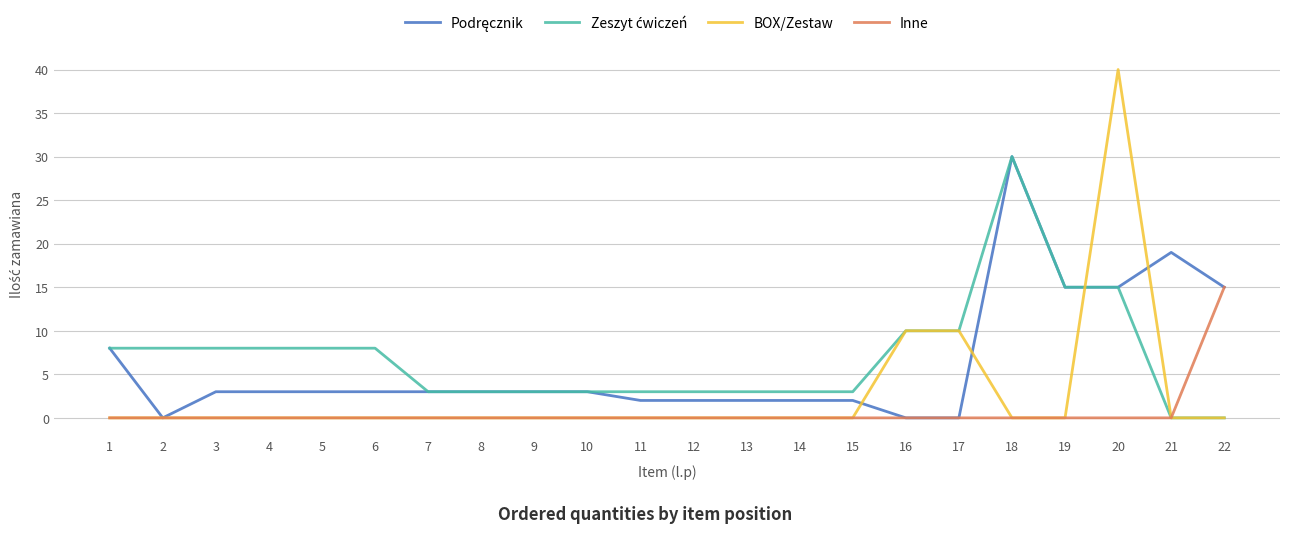

At which category is the sum across all series the highest?

20